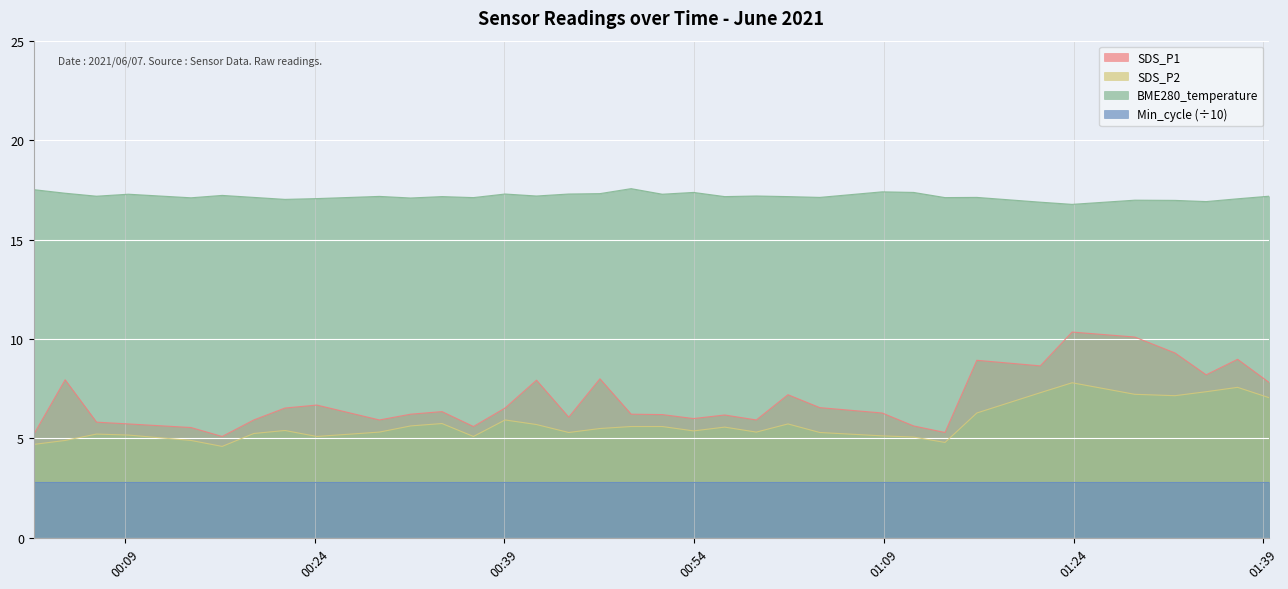

At which category does the chart reach its minimum across all series?

2021/06/07 00:16:41